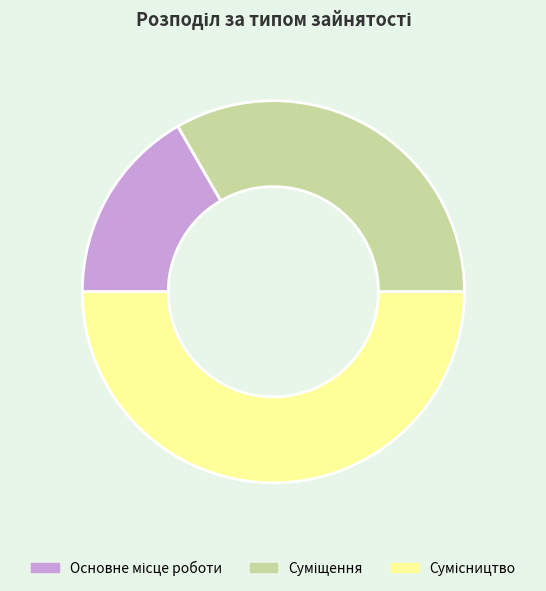

To the nearest percent, what is the difference between the Основне місце роботи and Суміщення slice percentages?

17%